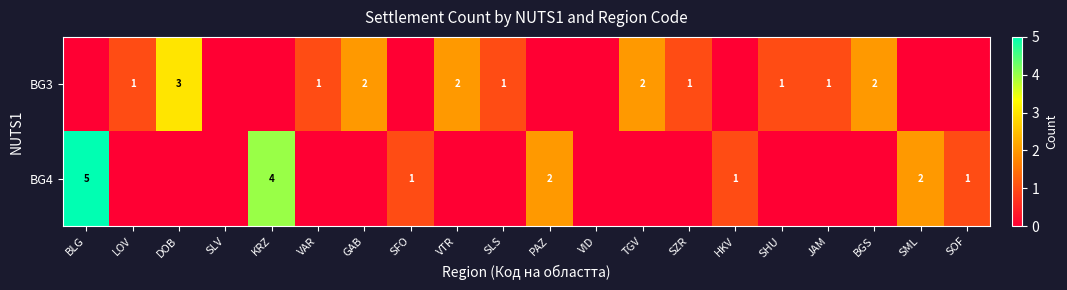

The BG3 series shows 2 at VTR. True or false?

True